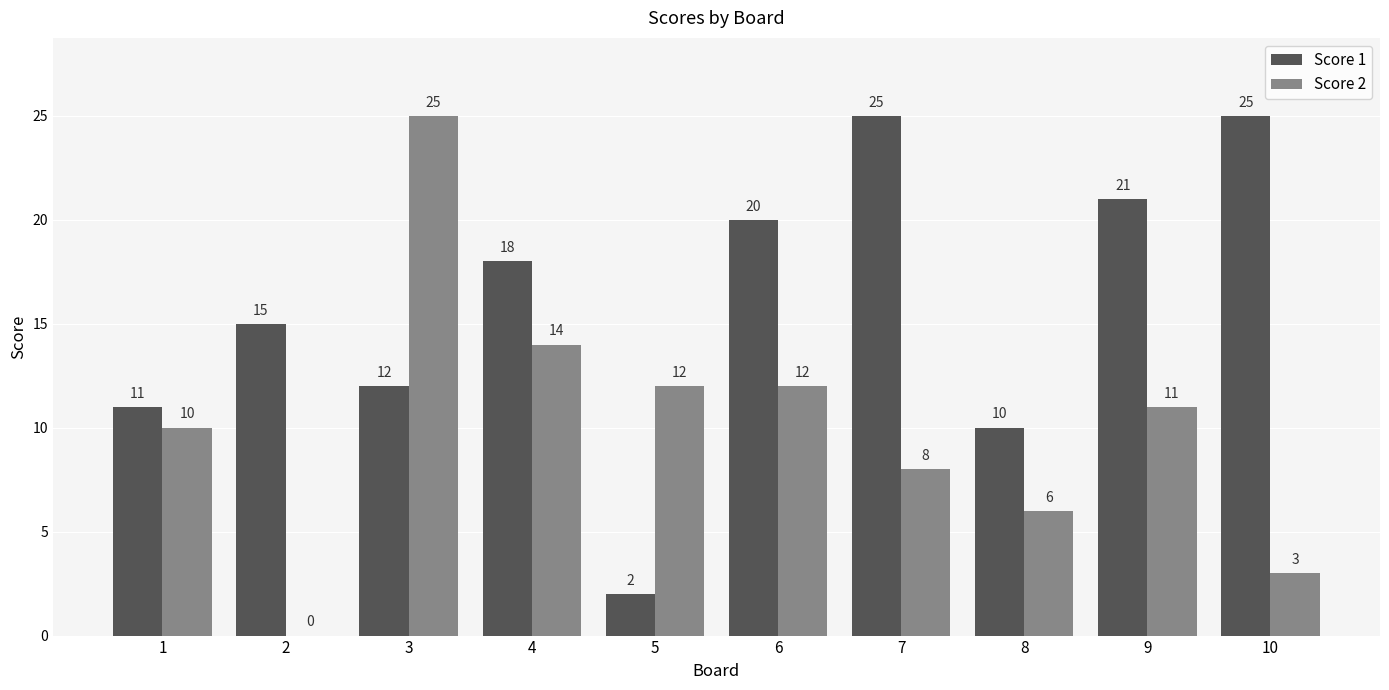

How many series are shown in this chart?

2